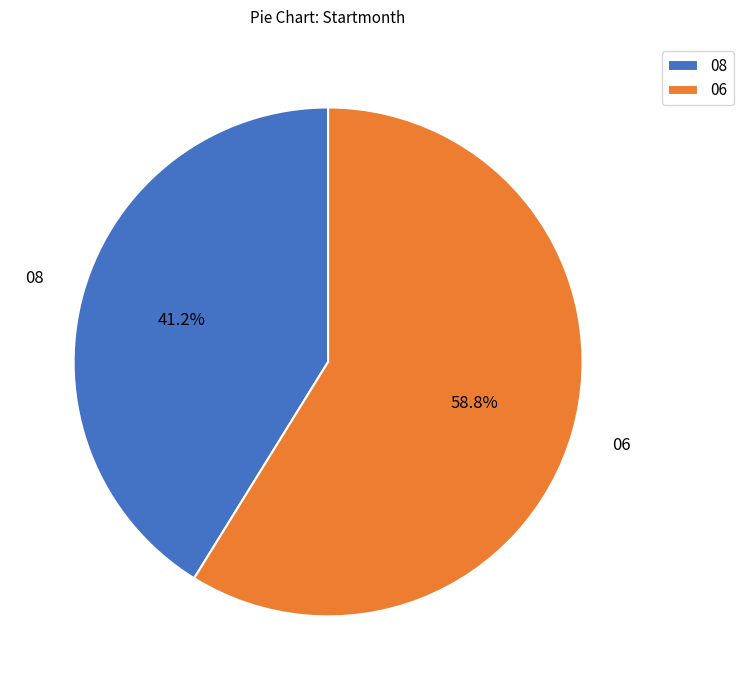

What percentage do 08 and 06 together represent?

100.0%